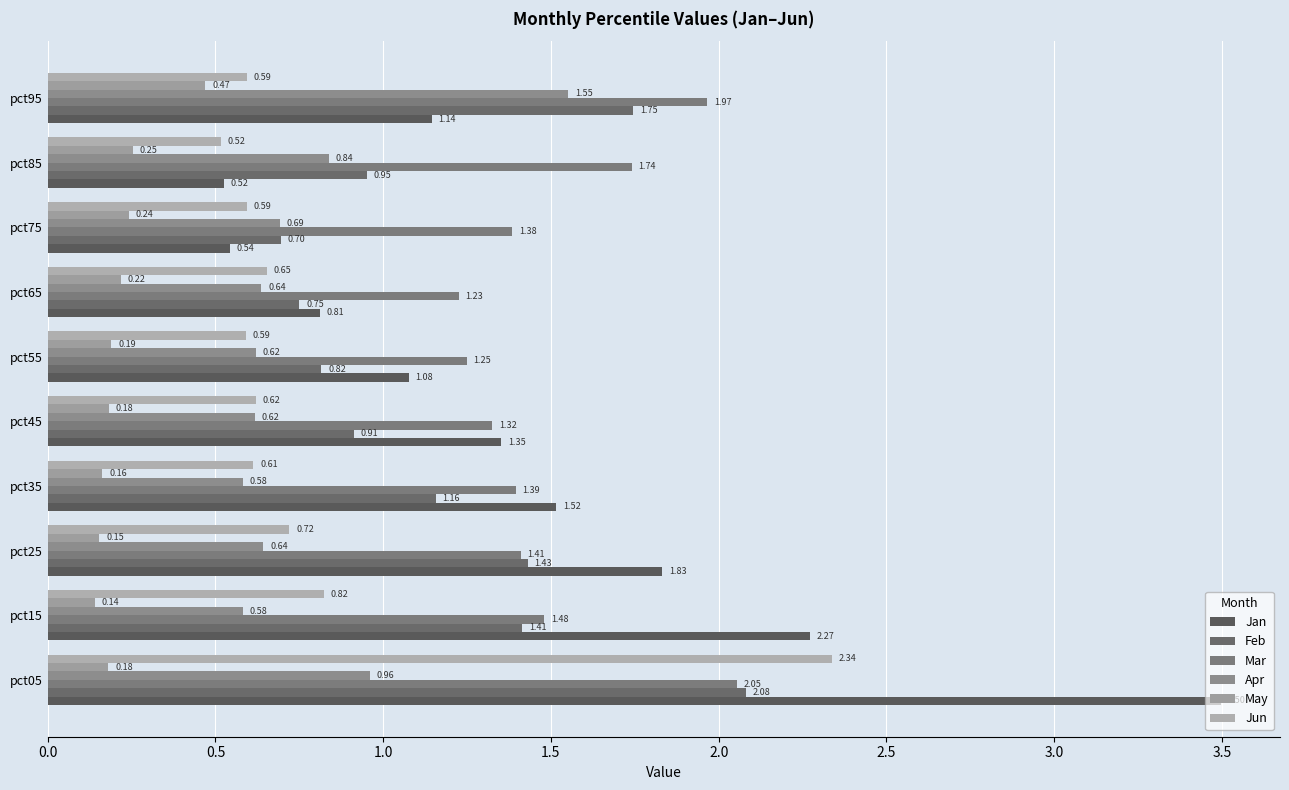

Count the May values in the range 0 to 1.

10